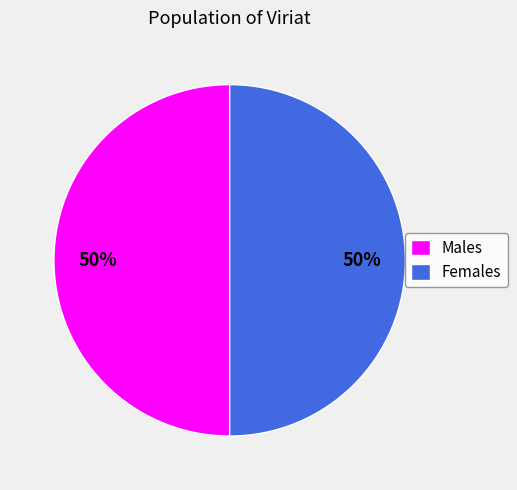

To the nearest percent, what is the average slice percentage?

50%